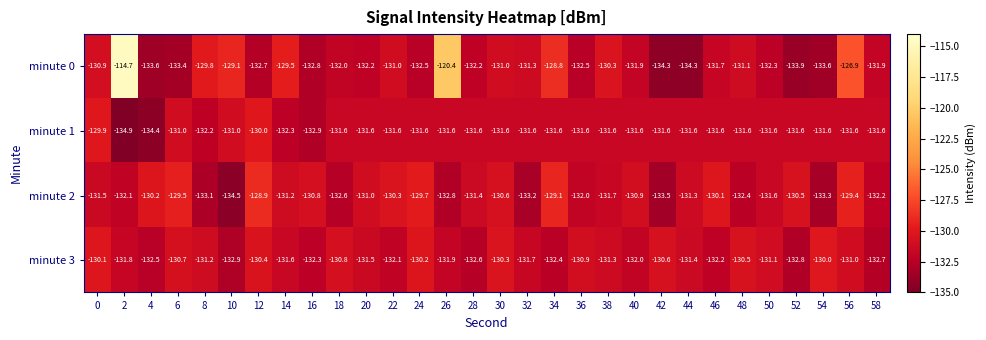

Rank the series at 44 from lowest to highest value.

minute 0, minute 1, minute 3, minute 2